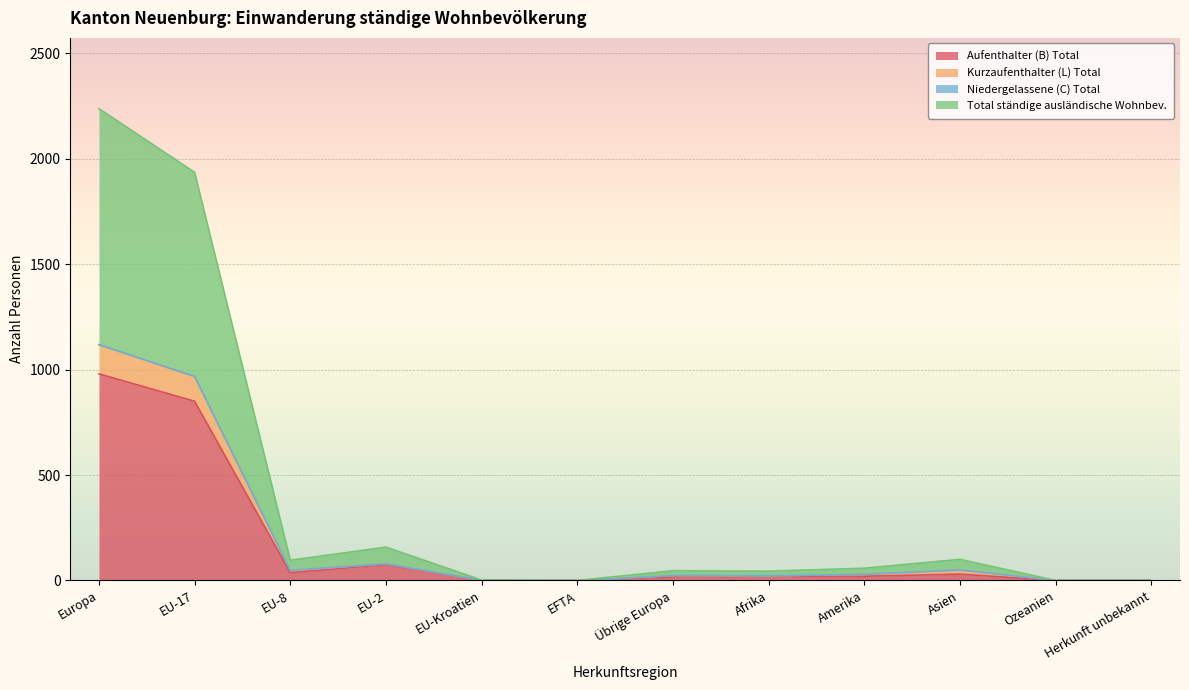

Which series changed the most between EU-8 and Afrika?

Total ständige ausländische Wohnbev.